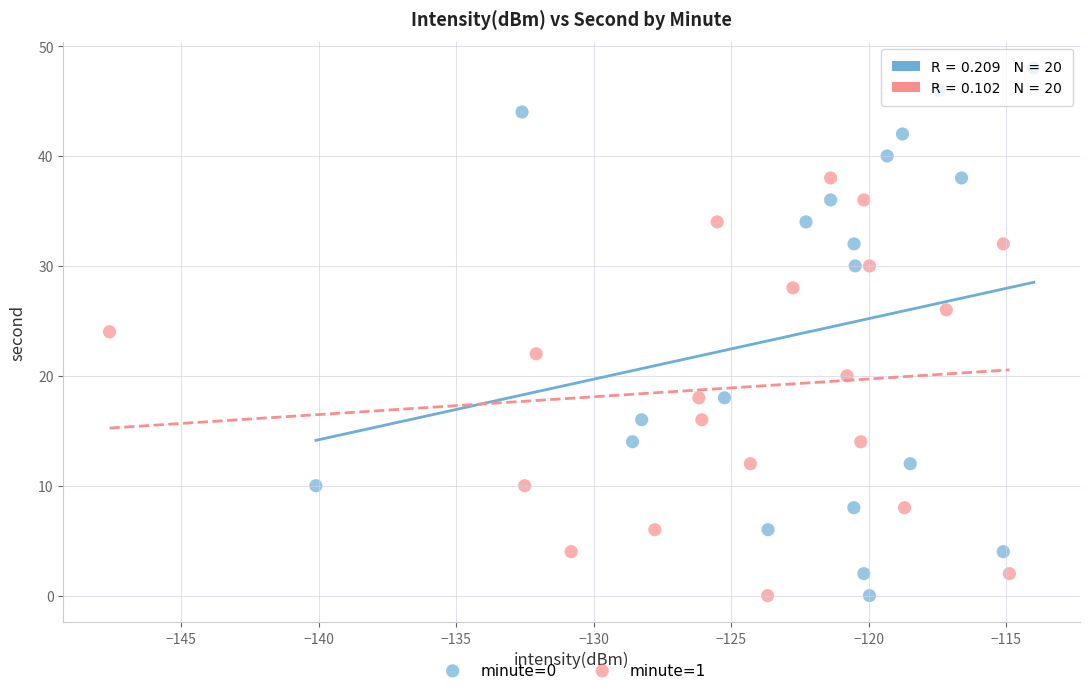

Which series has the largest Y range (max minus min)?

minute=0